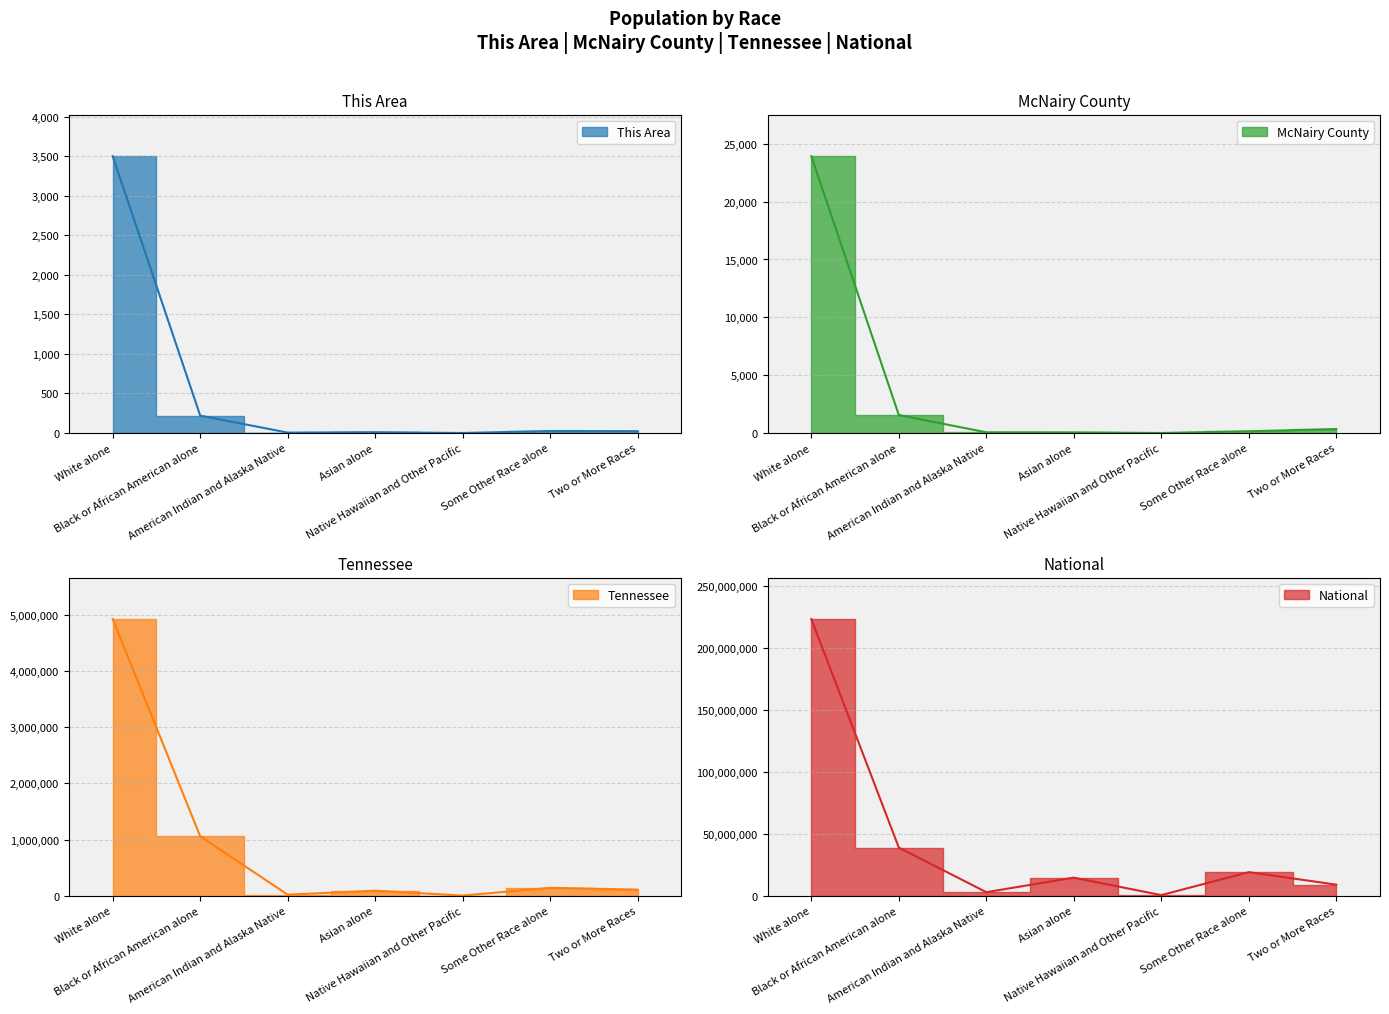

What position from the left is White alone?

1